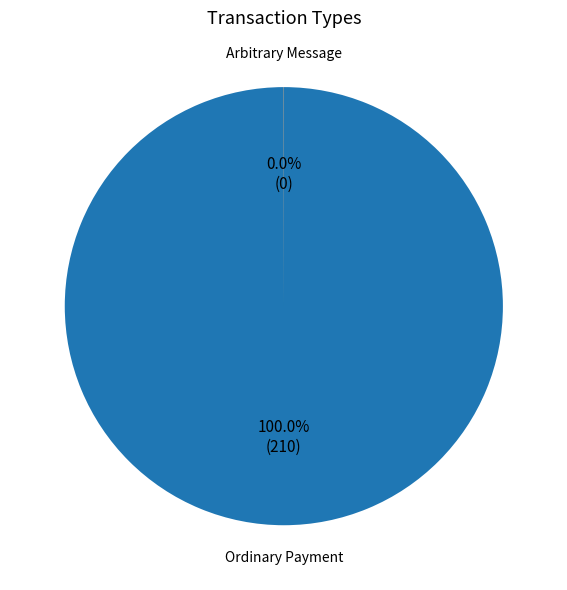

Is there a majority slice in this chart?

Yes